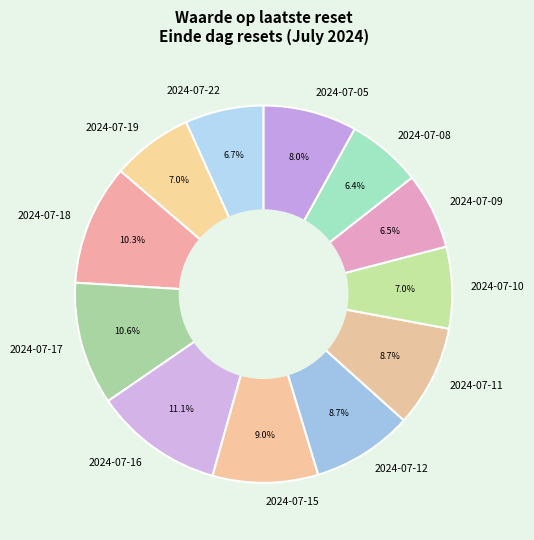

Between 2024-07-16 and 2024-07-17, which is larger?

2024-07-16